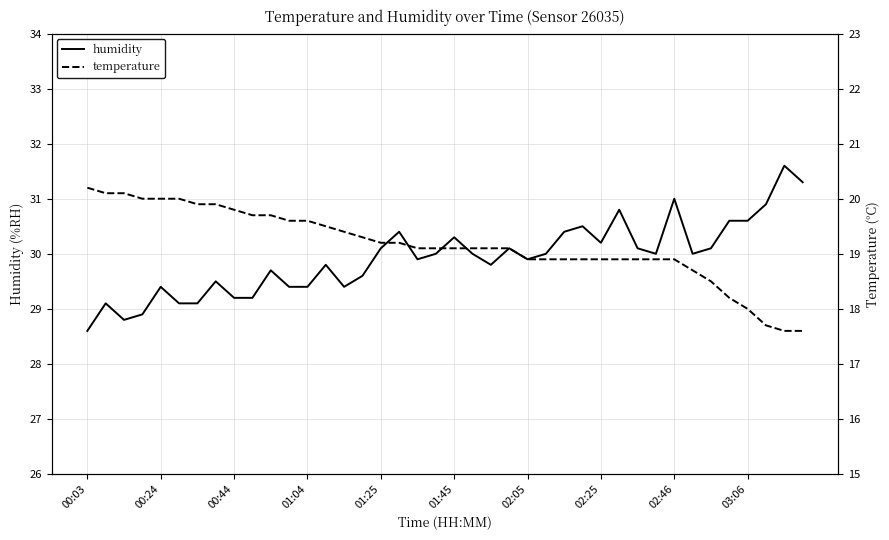

At which label does humidity reach its minimum?

00:03